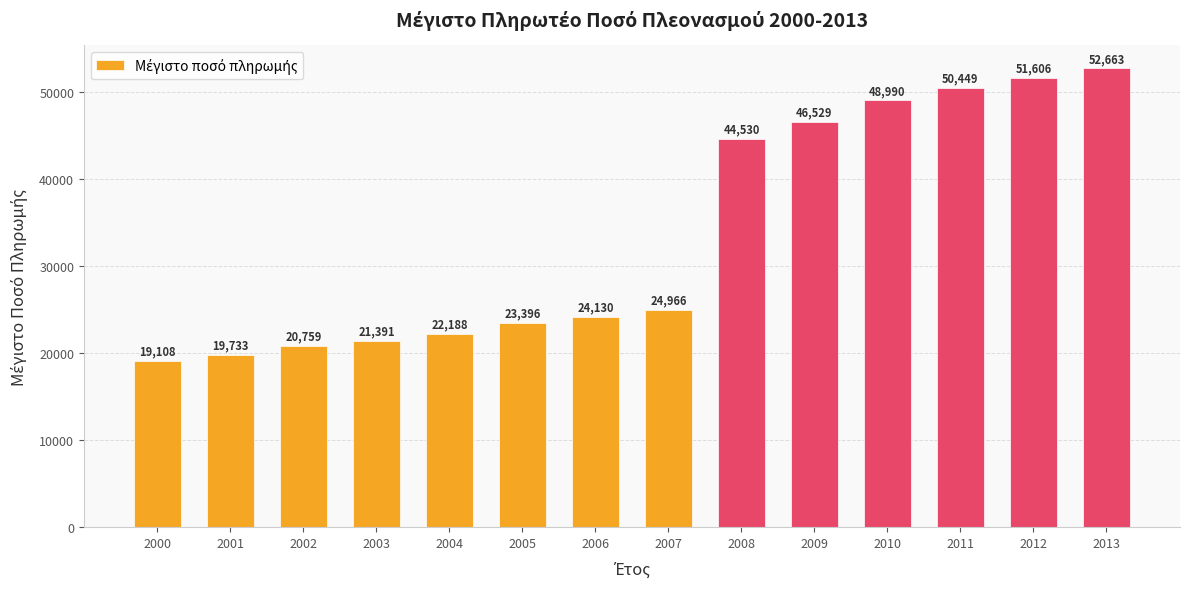

Are the bars horizontal?

No